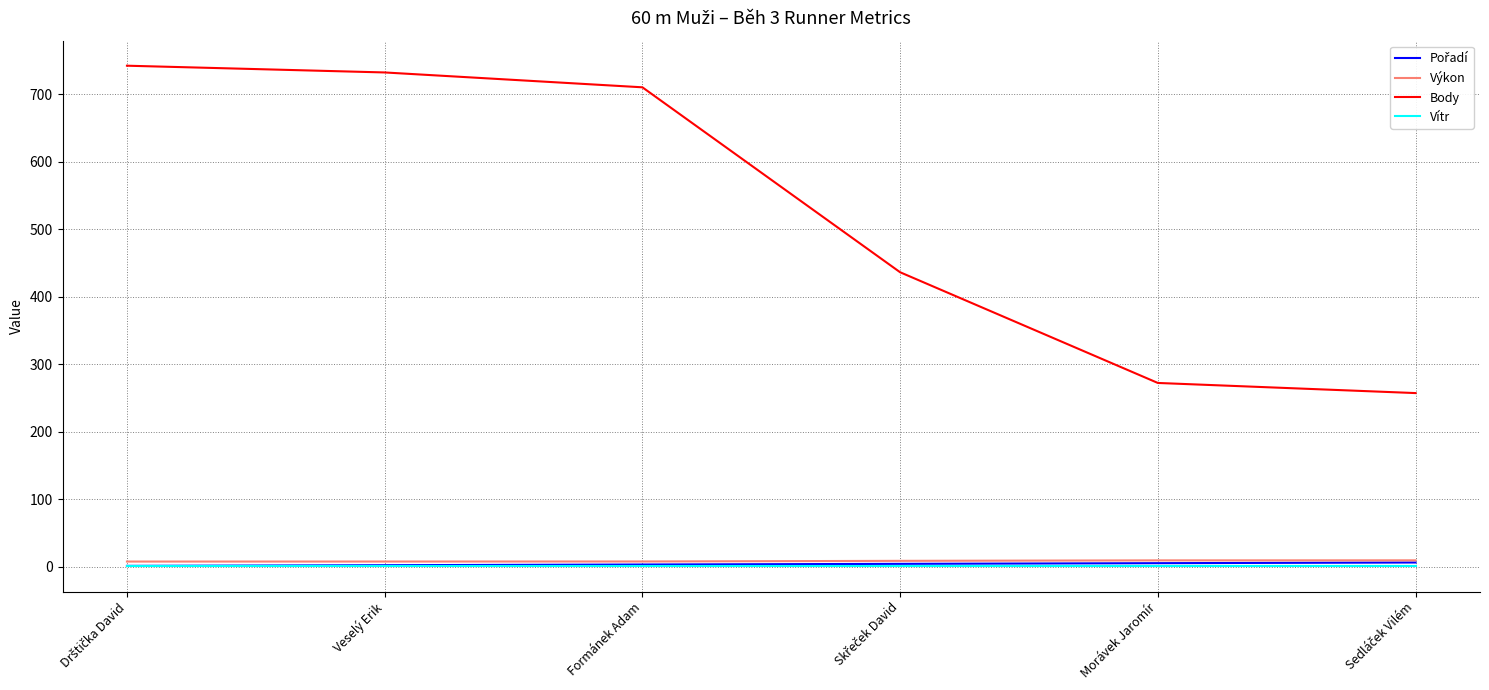

What position from the left is Formánek Adam?

3